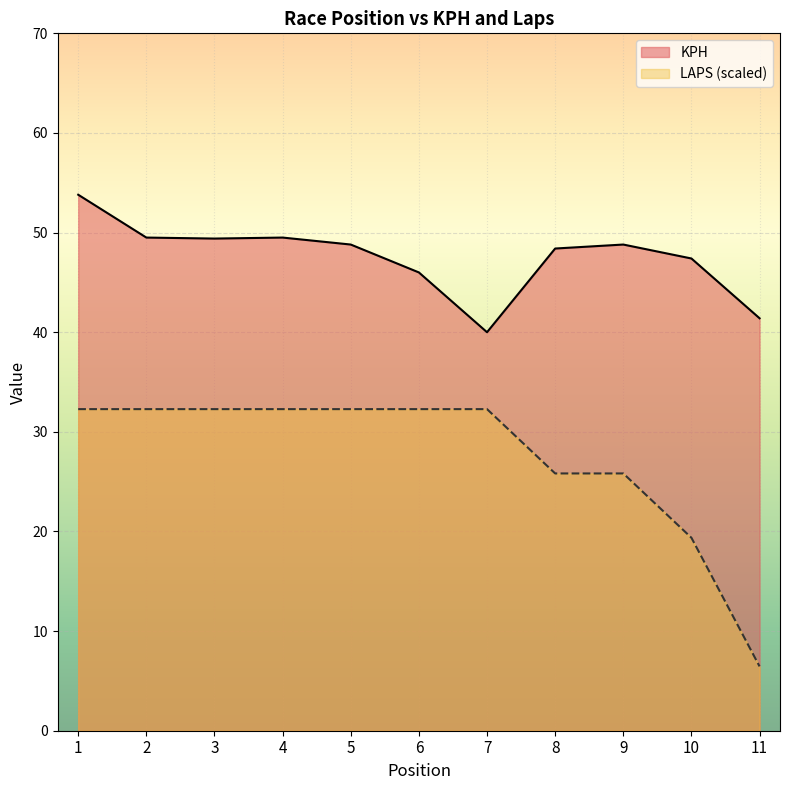

Which series has the largest range (max minus min)?

LAPS (scaled)